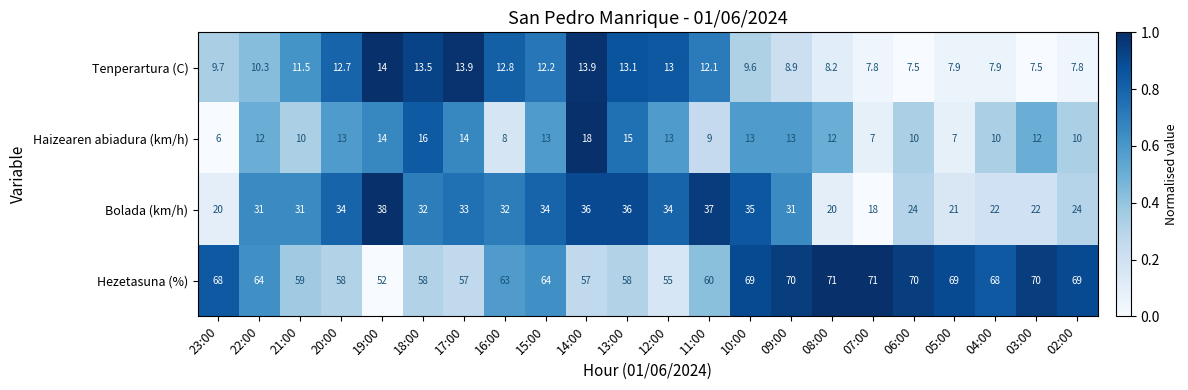

The value of Bolada (km/h) at 16:00 is 46.6. True or false?

False